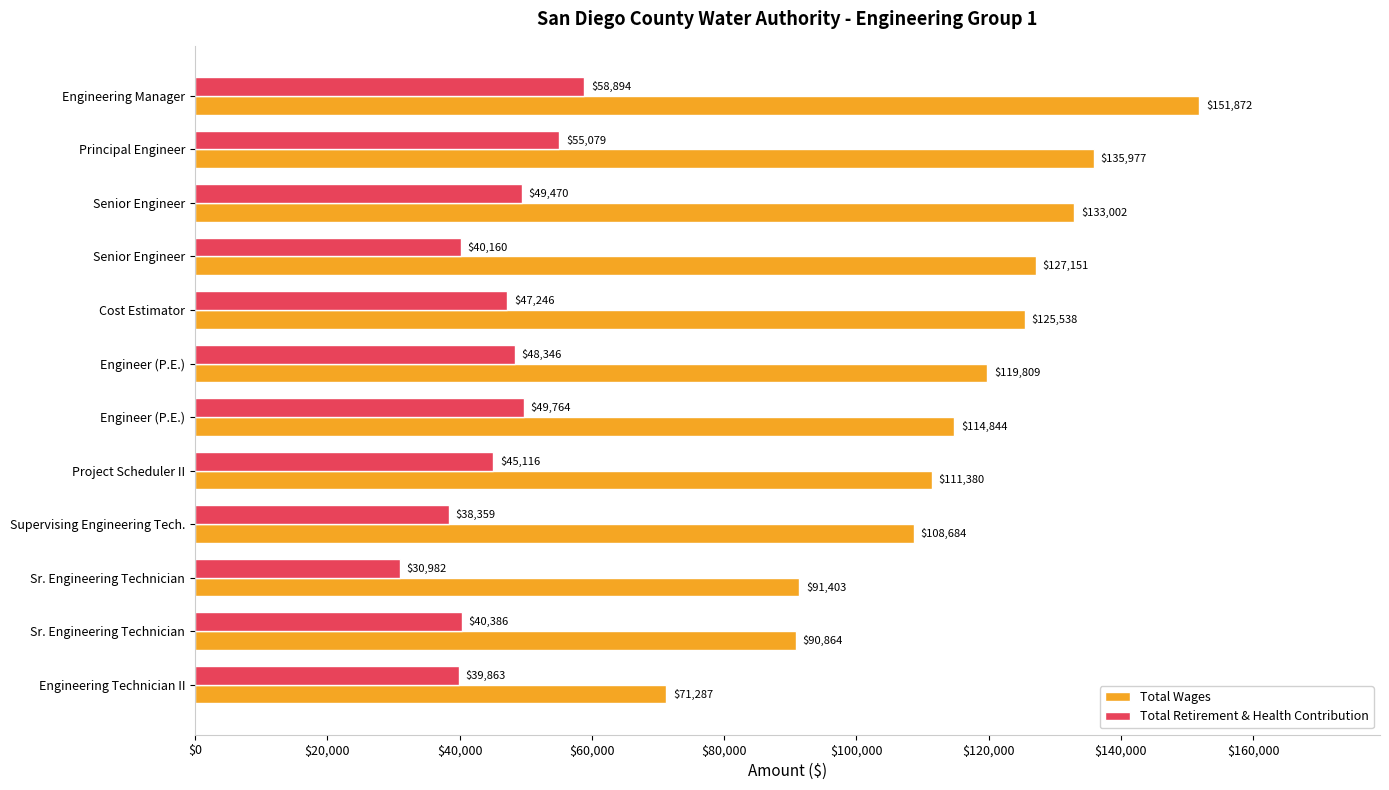

Which series has the largest total across all categories?

Total Wages